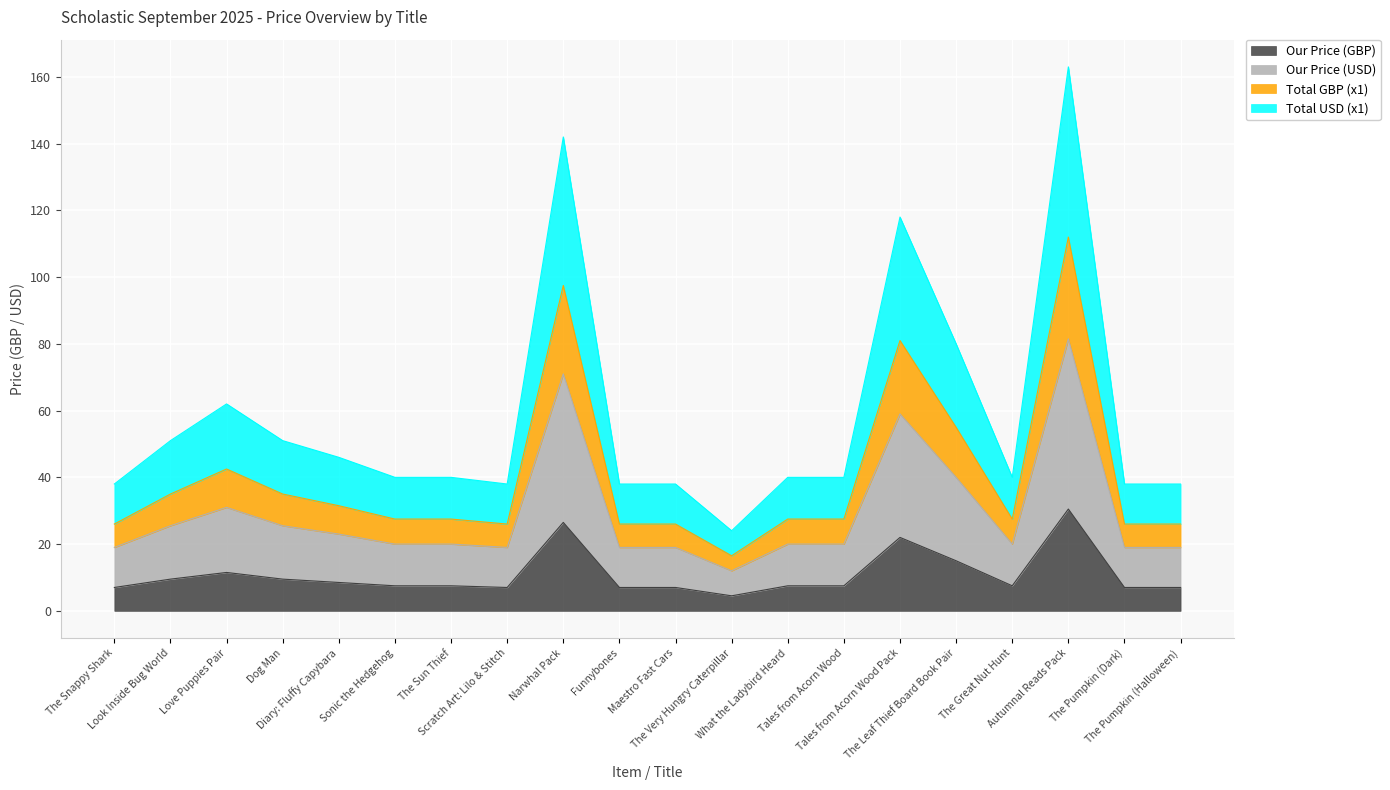

Does the chart display data point markers on the line(s)?

No